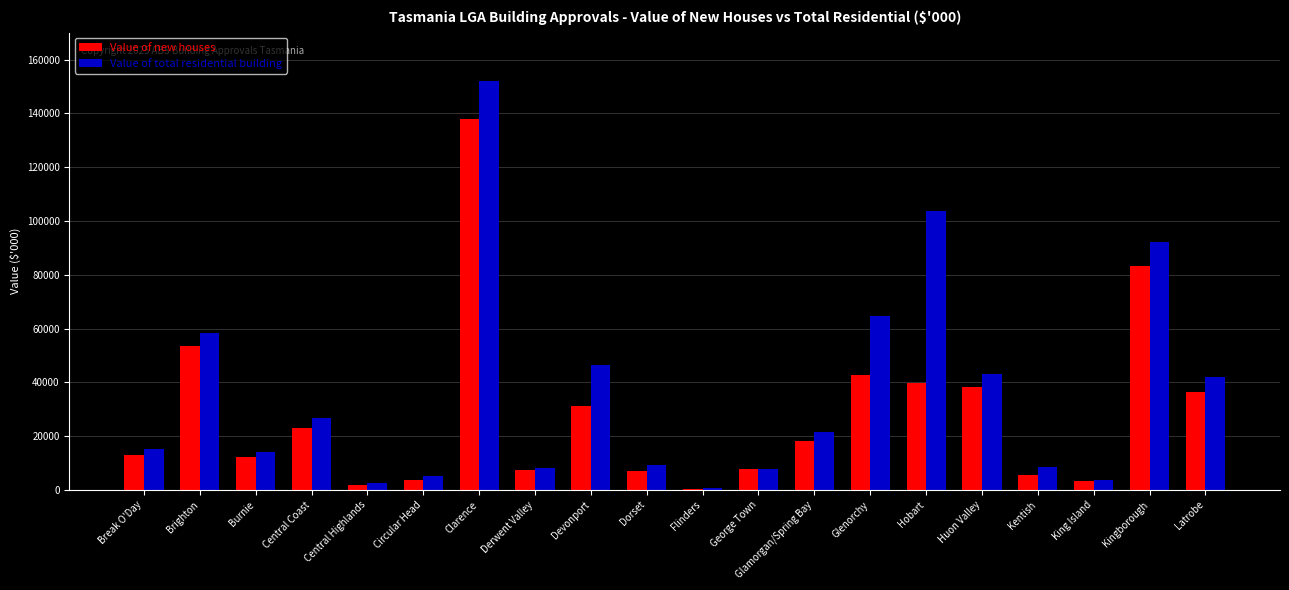

At which label does Value of new houses reach its peak?

Clarence